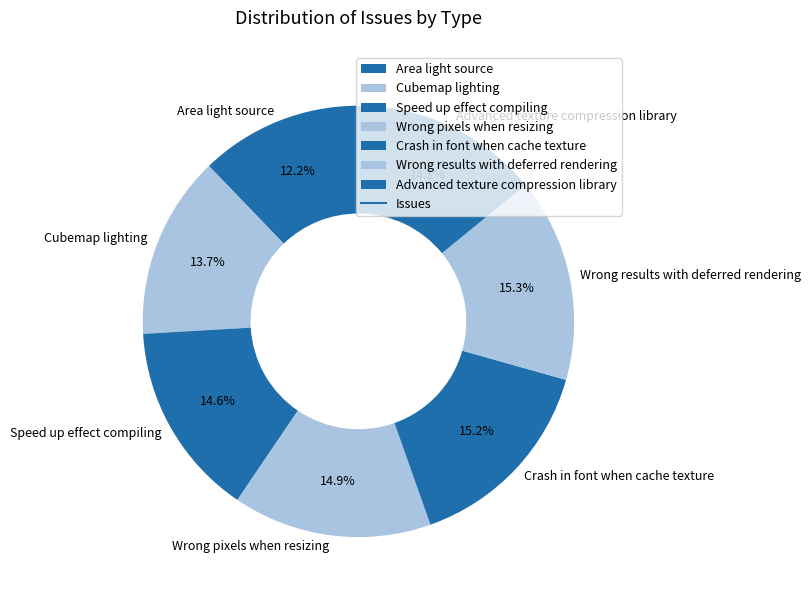

Is there any slice that represents more than half of the pie?

No